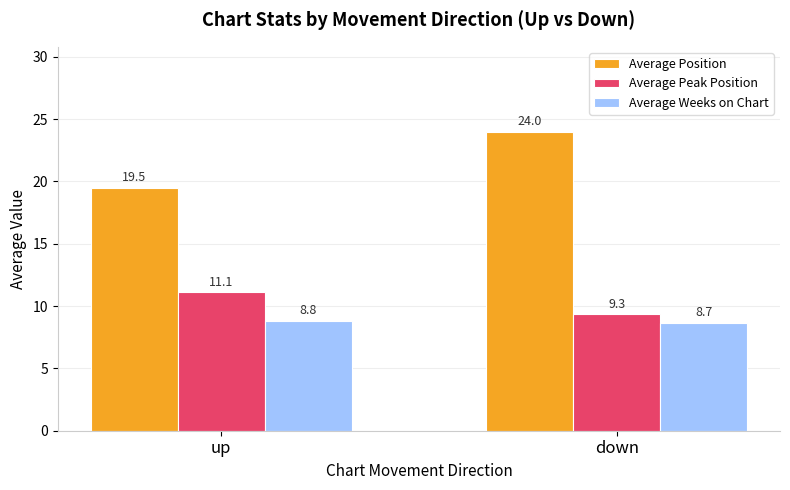

The Average Position series shows 40.3 at down. True or false?

False